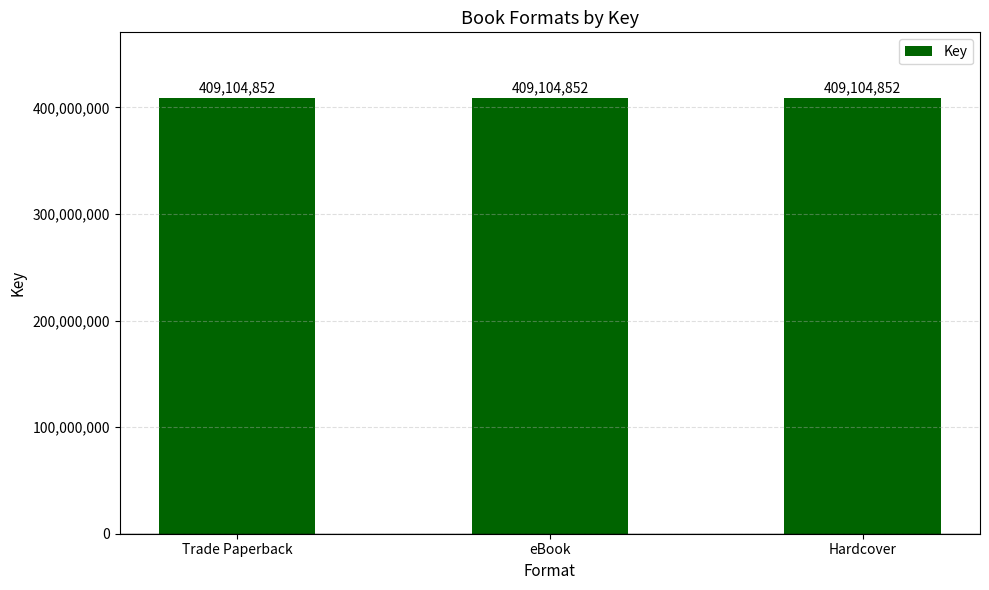

Which label corresponds to the smallest value in the chart?

Trade Paperback (2)